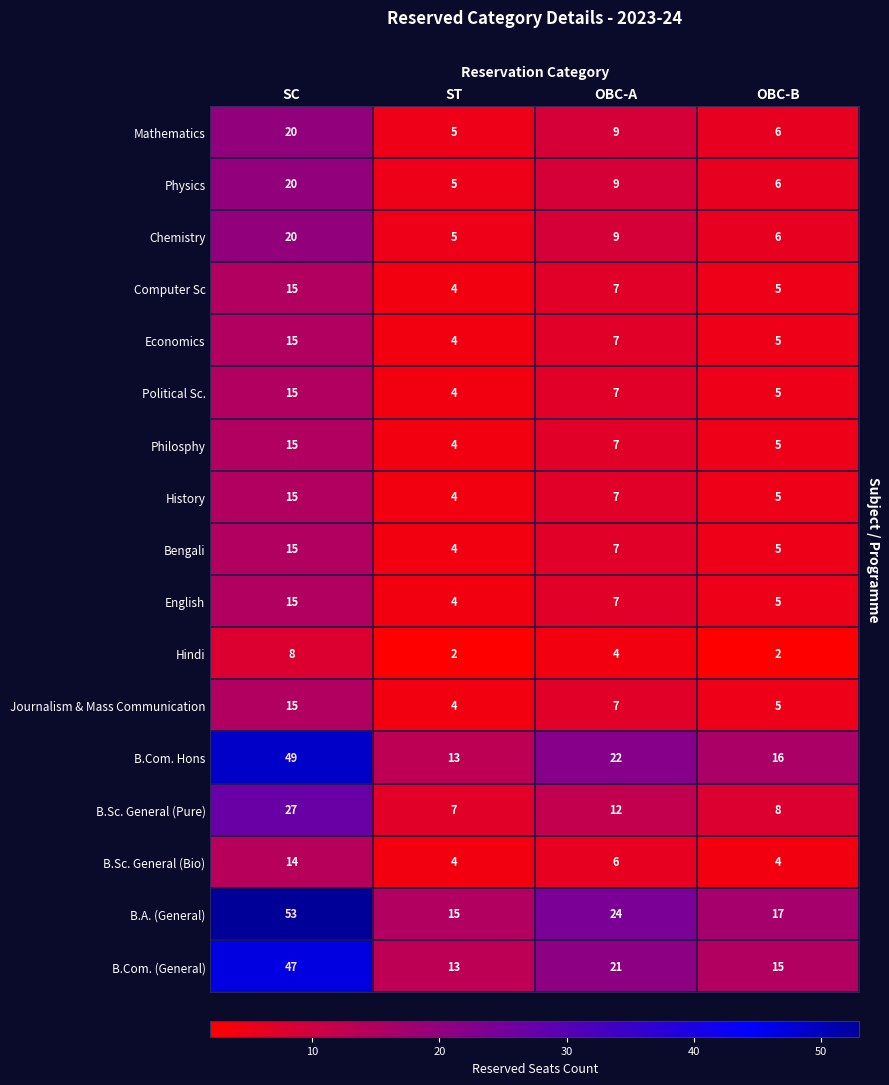

What is the average value of the History series?

8